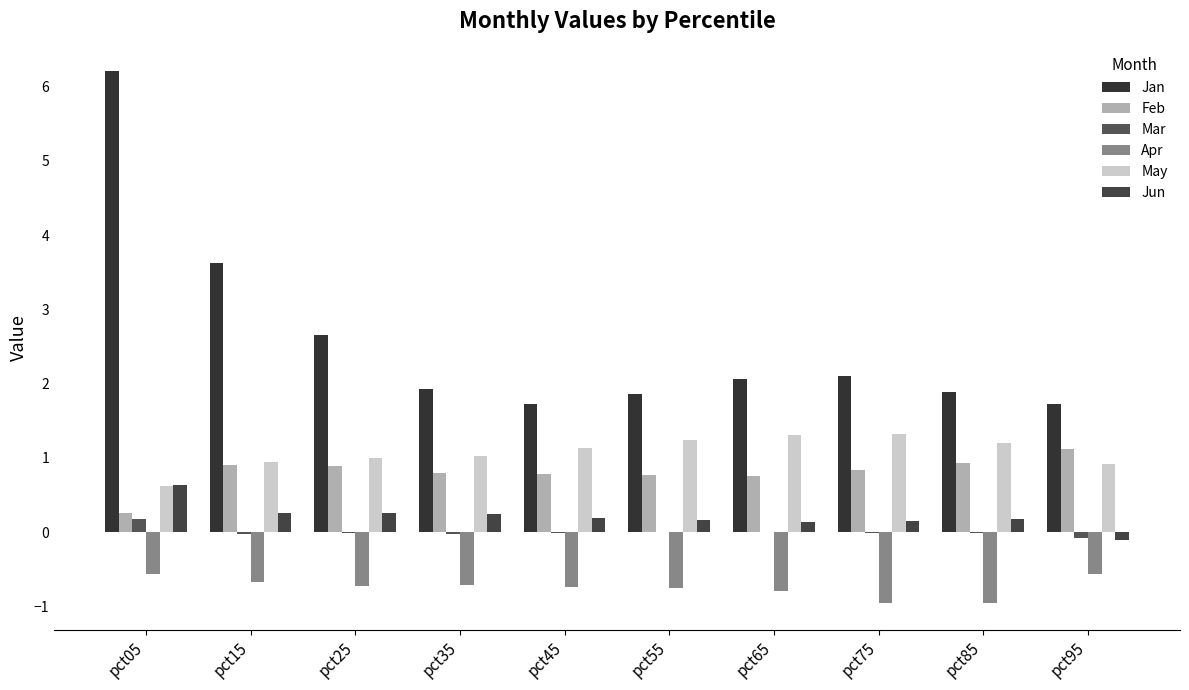

At which label is Feb closest to 0?

pct05